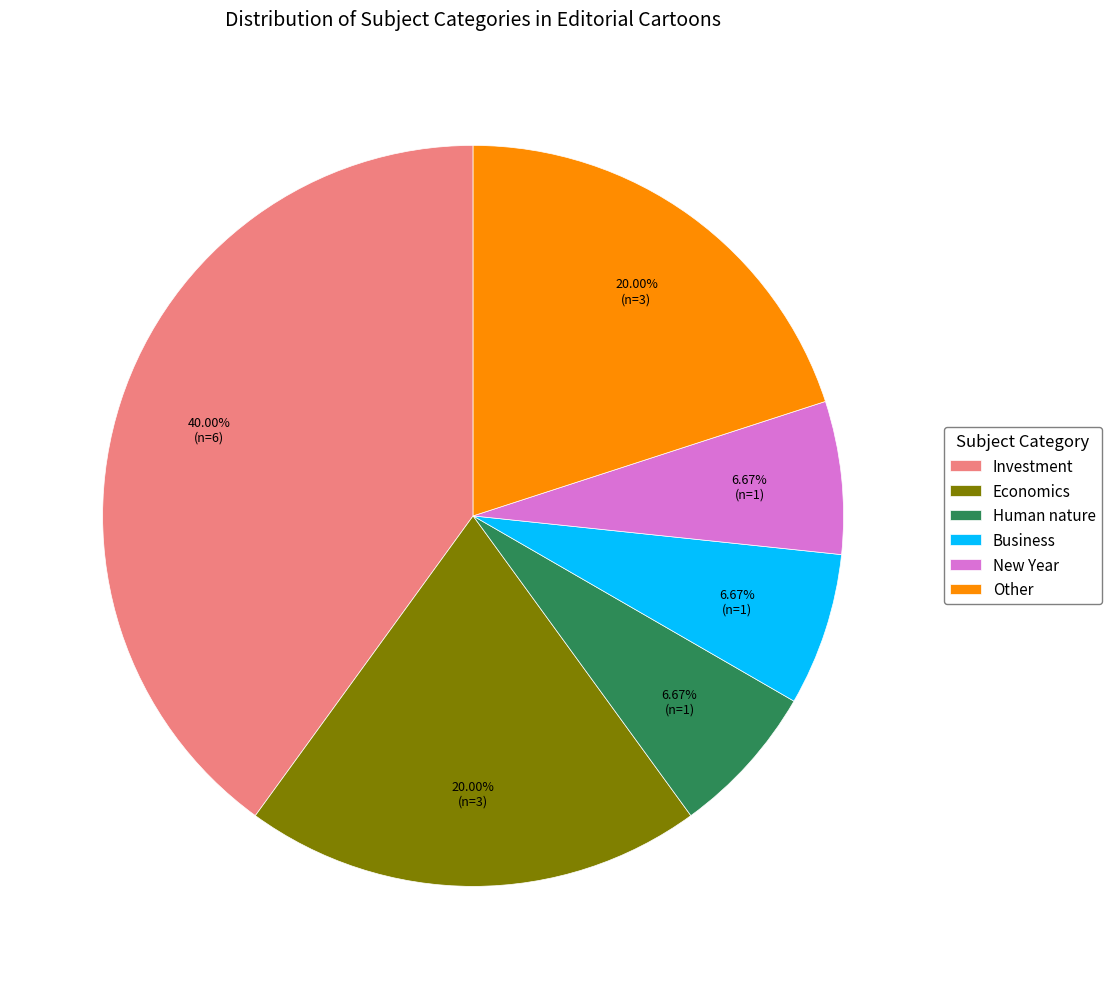

What percentage is the Human nature slice, to the nearest percent?

7%